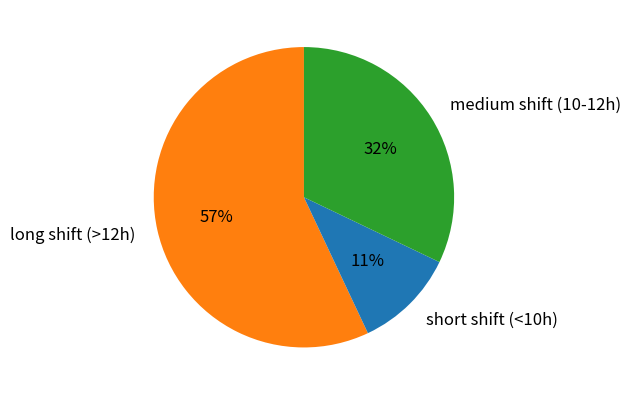

How many segments does this pie chart have?

3